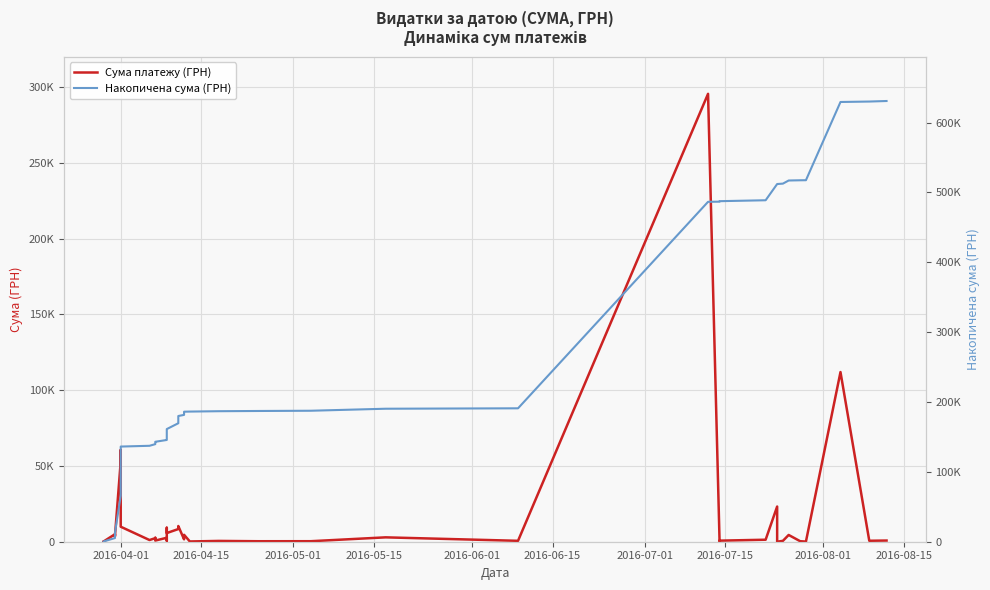

True or false: Накопичена сума (ГРН) and Сума платежу (ГРН) cross at least once.

False